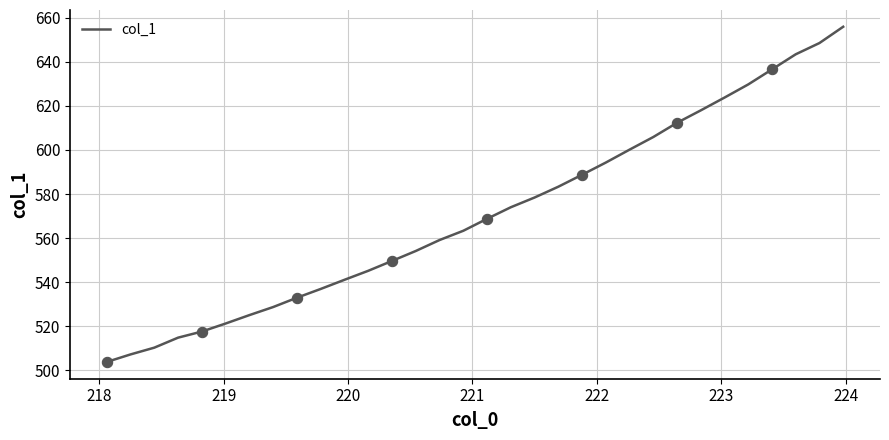

What is the difference between the maximum and minimum values?

152.2